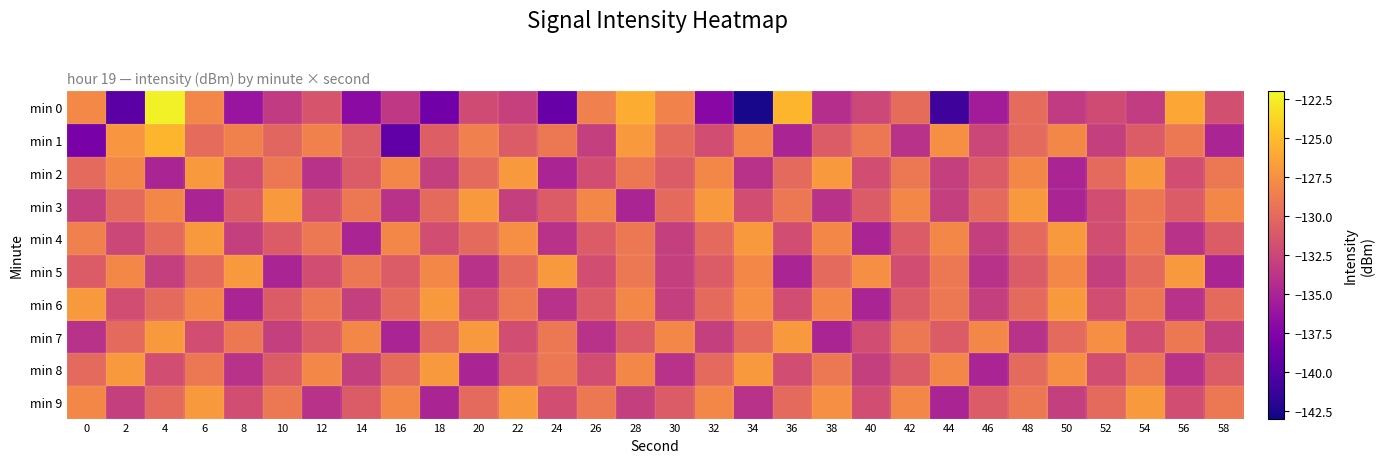

At 0, list the series in order from smallest to largest.

min 1, min 7, min 3, min 5, min 2, min 8, min 4, min 9, min 0, min 6